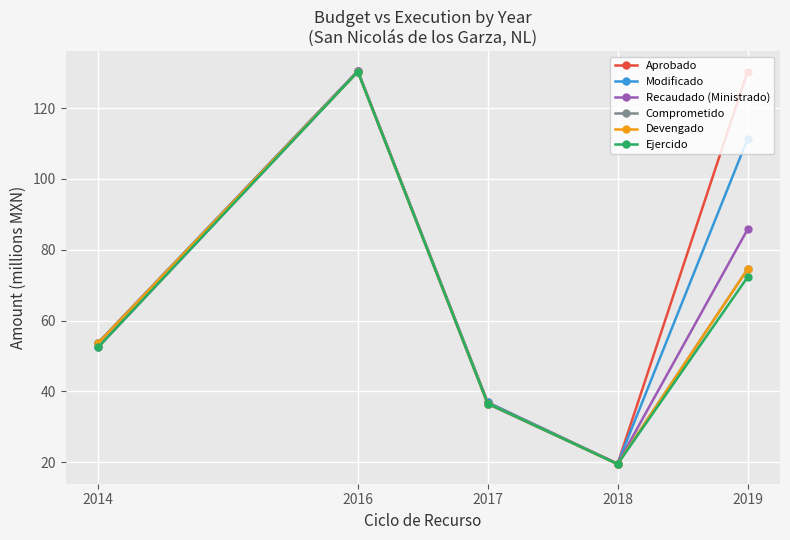

At which category does Ejercido reach its first local peak?

2016